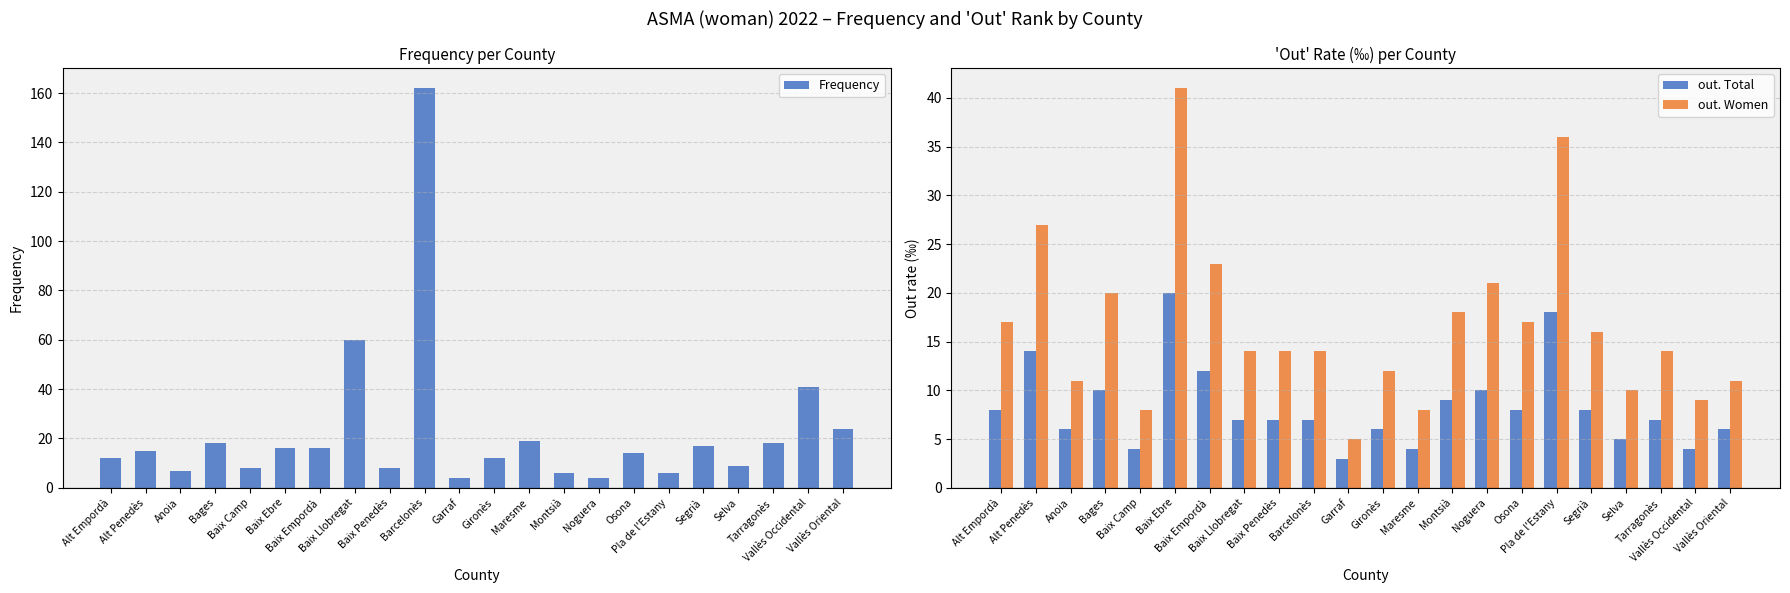

Where does the Frequency series first go above 15?

Bages